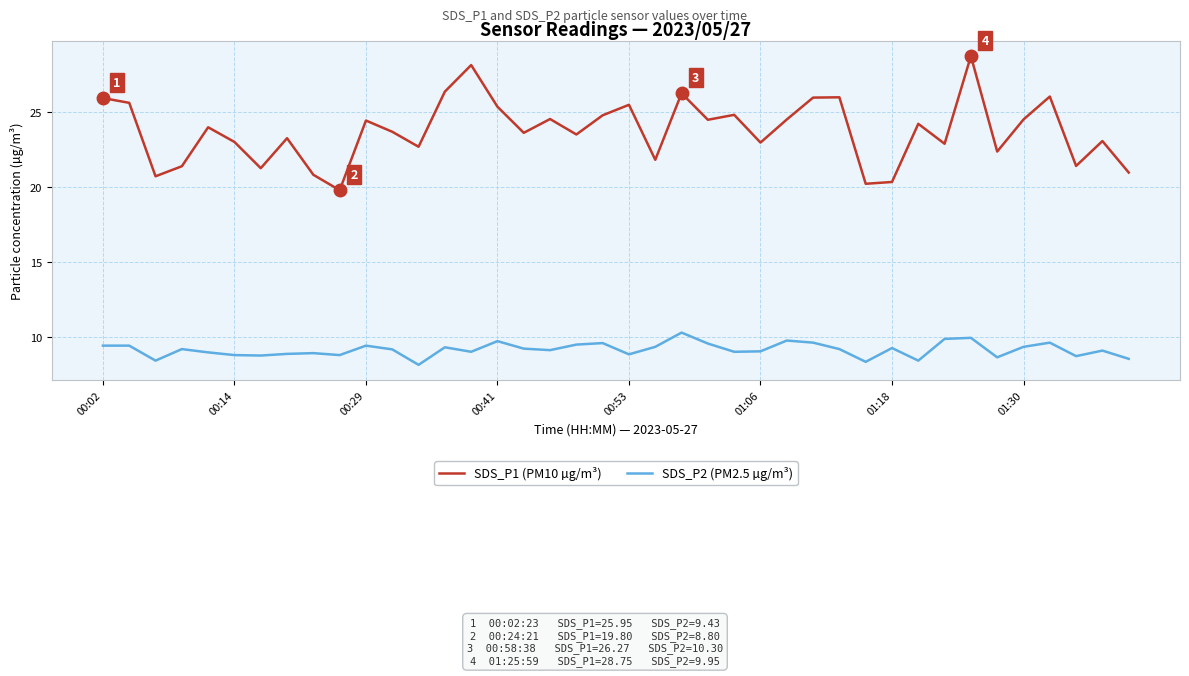

Rank the series by their maximum value, from highest to lowest.

SDS_P1 (PM10 µg/m³), SDS_P2 (PM2.5 µg/m³)